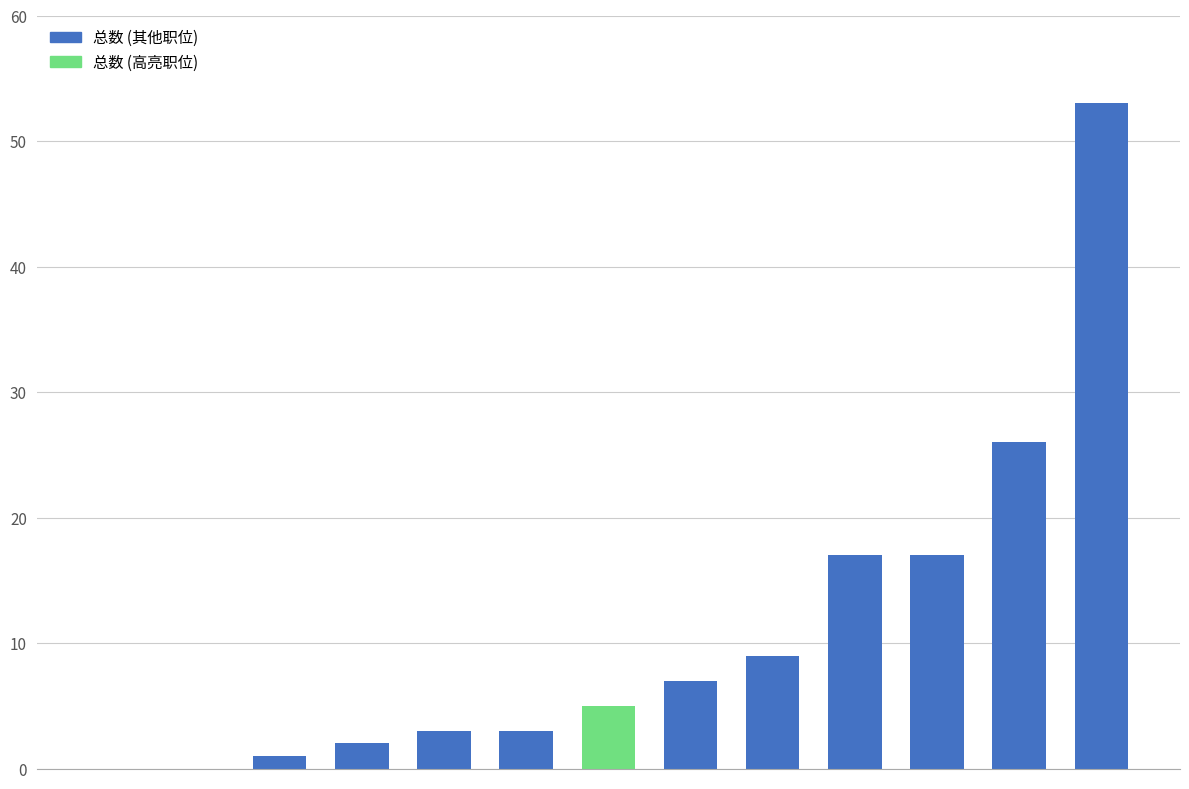

What is the sum of all values?

143